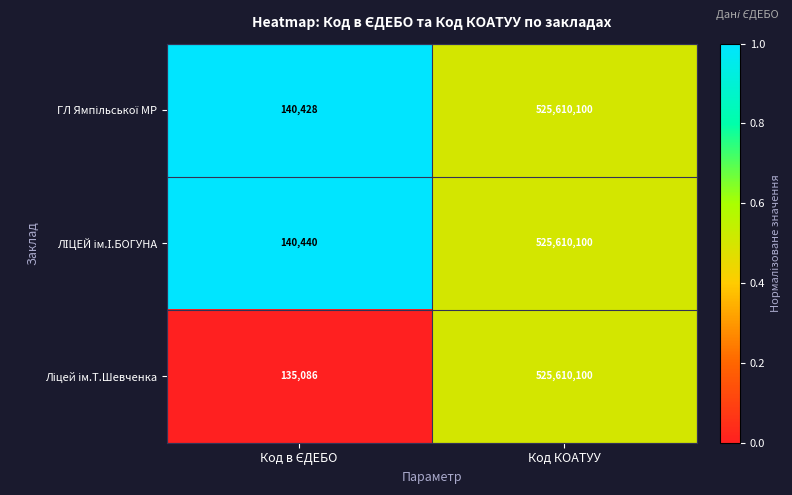

How many data points does each series have?

2